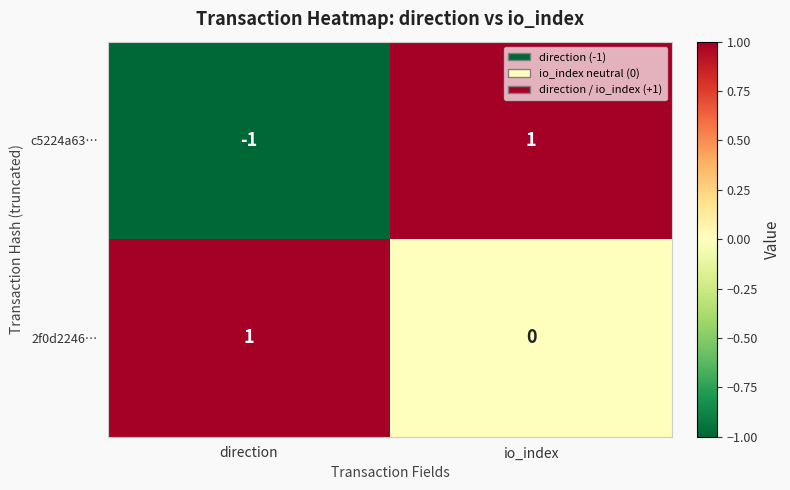

Where is 2f0d2246… nearest to the value 0?

io_index